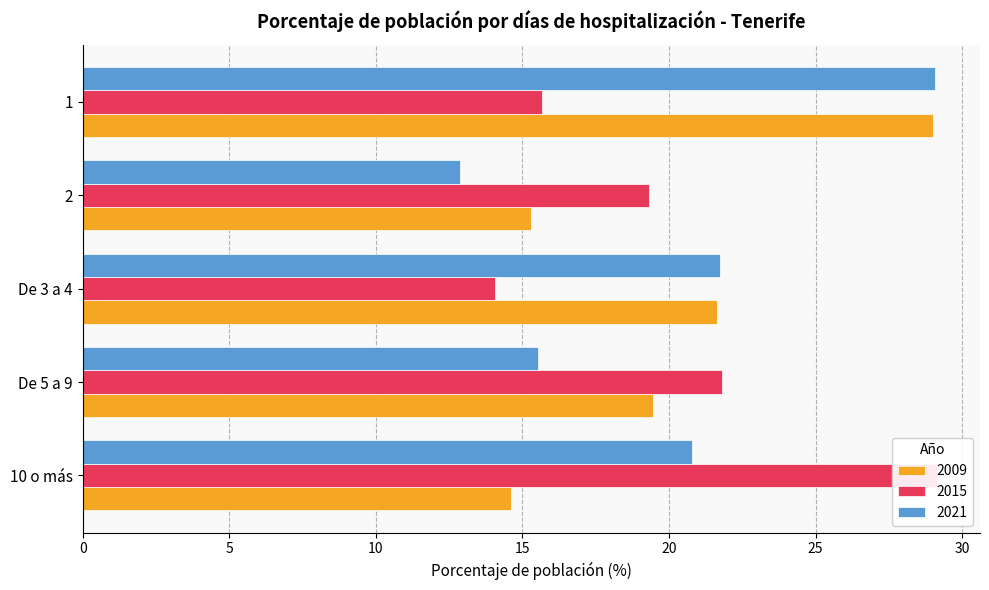

Reading left to right, extract all data points from this chart.

2009: 10 o más=14.6	De 5 a 9=19.5	De 3 a 4=21.6	2=15.3	1=29.0
2015: 10 o más=29.1	De 5 a 9=21.8	De 3 a 4=14.1	2=19.3	1=15.7
2021: 10 o más=20.8	De 5 a 9=15.5	De 3 a 4=21.7	2=12.9	1=29.1